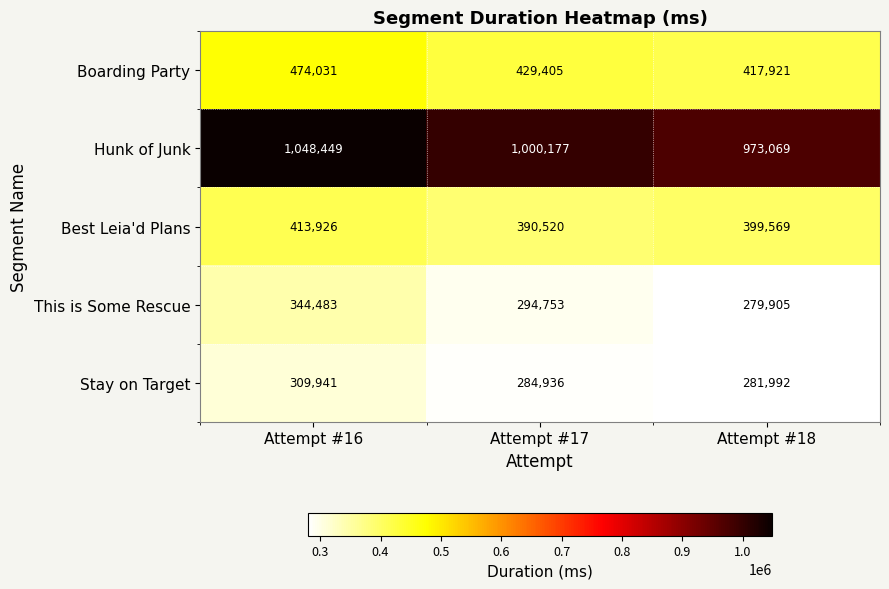

At how many categories does at least one series exceed 772415?

3